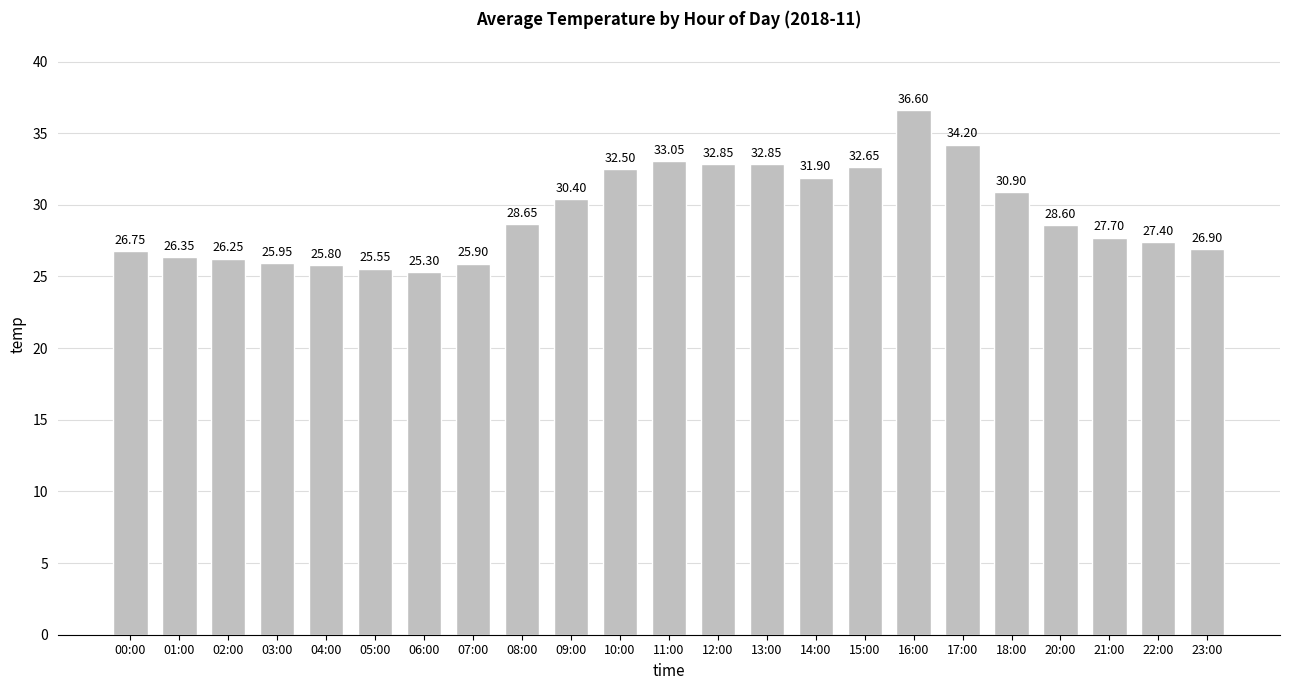

What is the change in value from 03:00 to 15:00?

+6.7